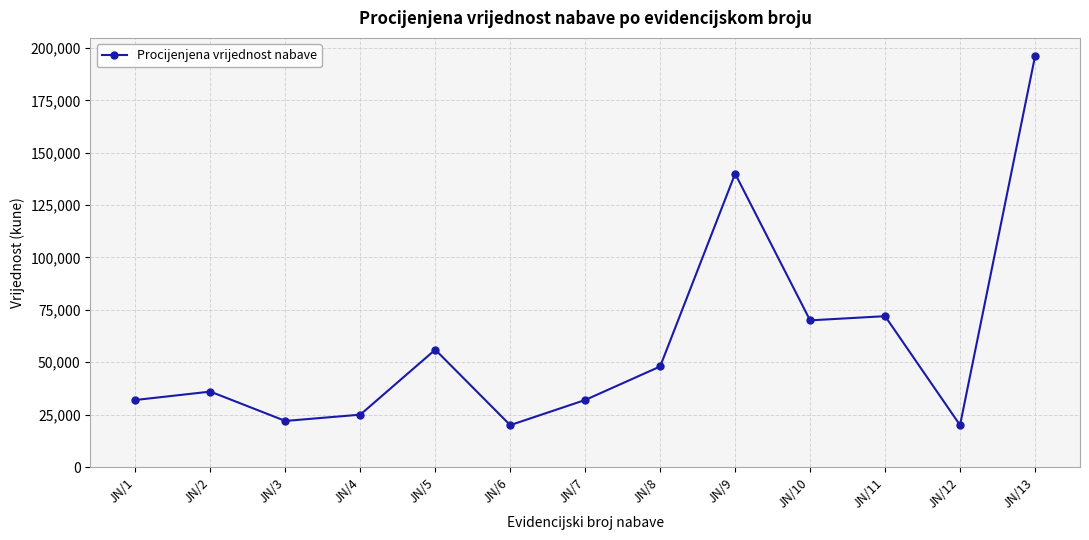

The value at JN/11 is 72000. True or false?

True